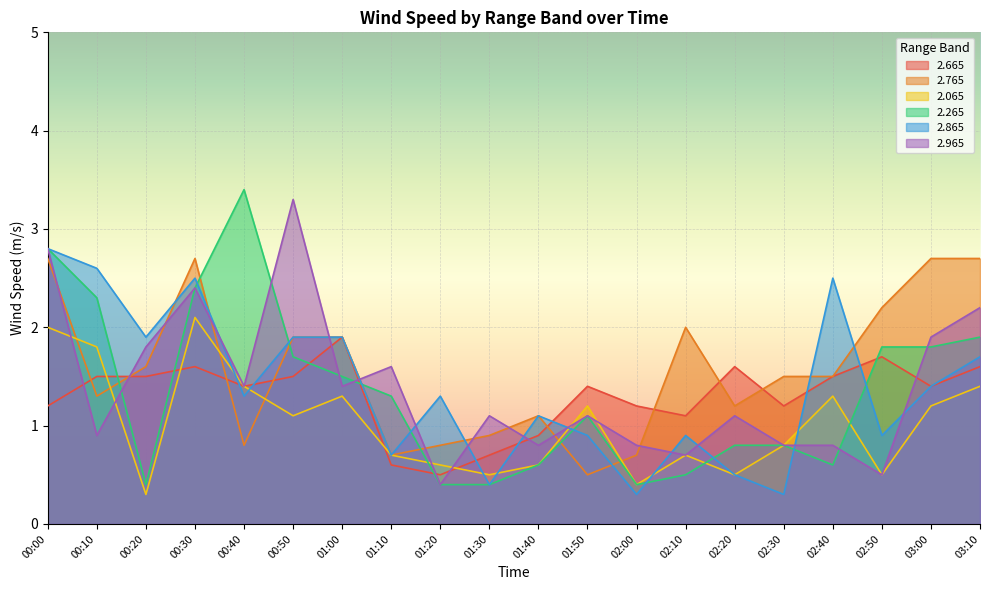

The 2.965 series shows 1.9 at 03:00. True or false?

True